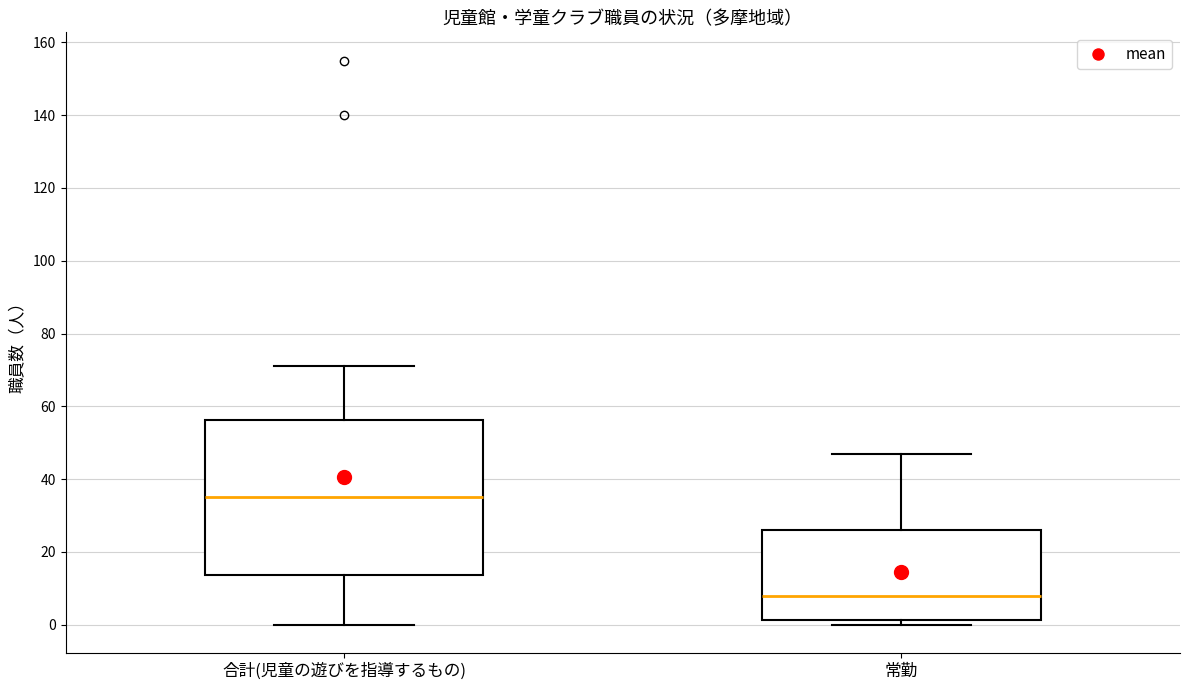

Which box's median line is the lowest?

常勤